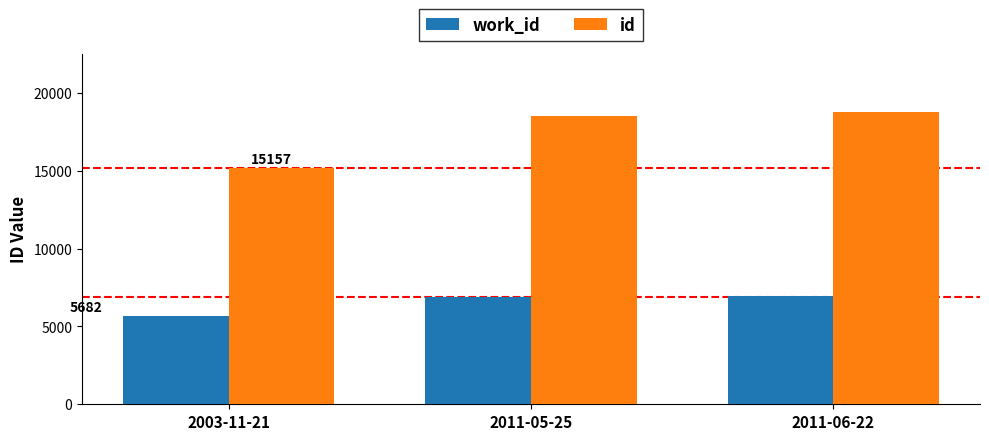

What position from the left is 2003-11-21?

1